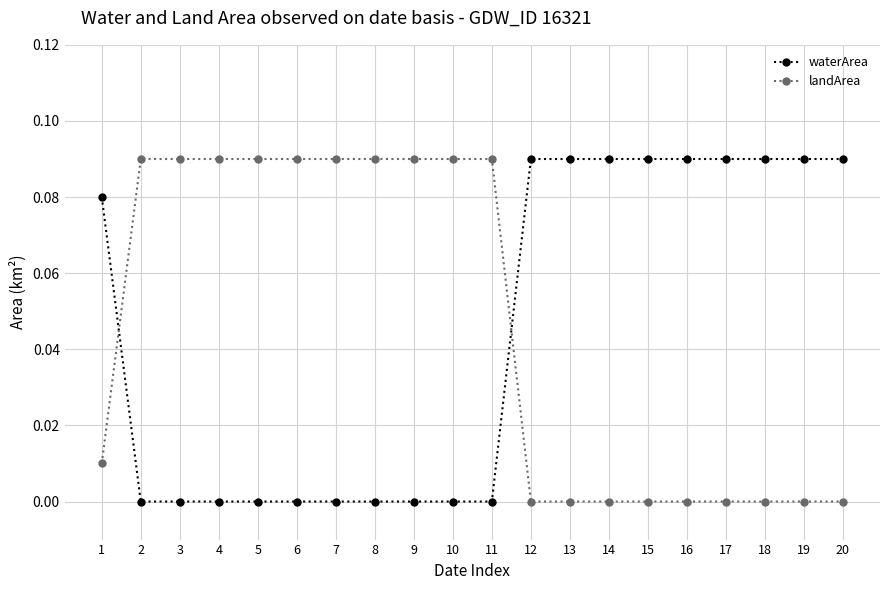

The landArea series shows 0.1 at 19. True or false?

False